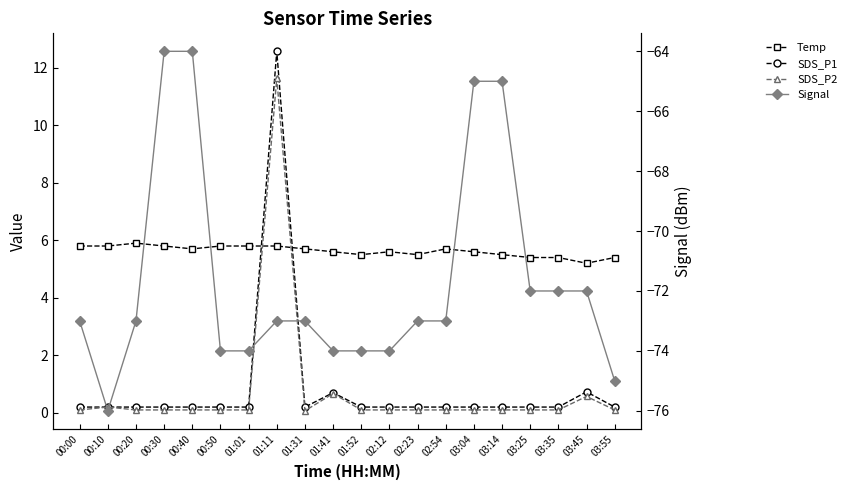

What is the spread (max minus min) of values at 01:01?

79.8